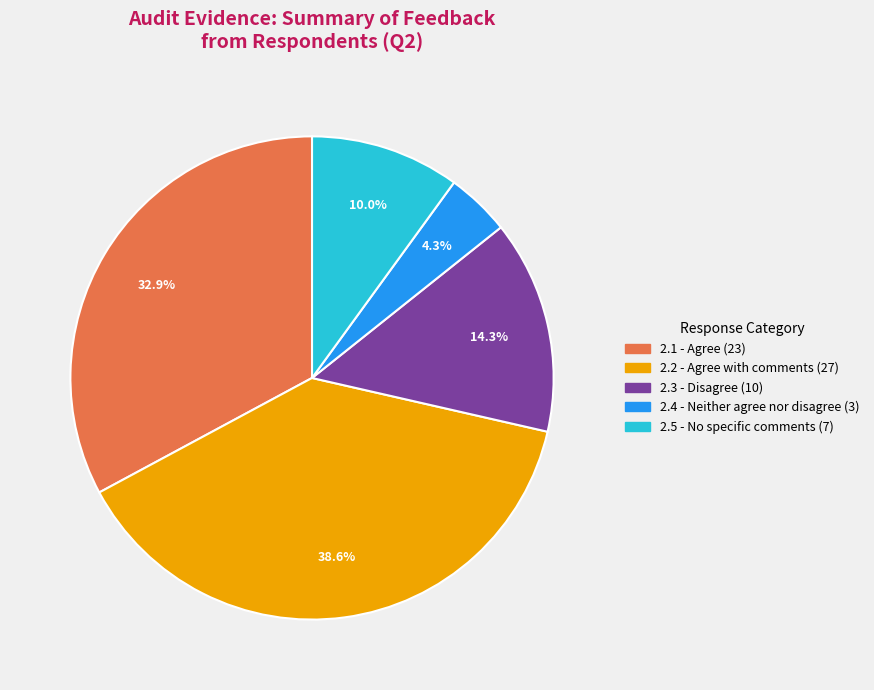

Does any single category account for the majority?

No